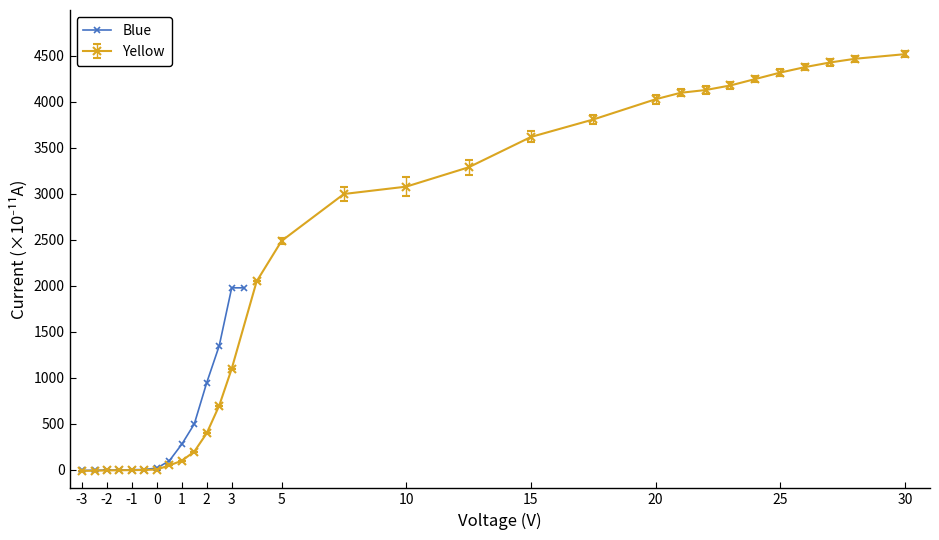

Which category has the highest value across all series?

3